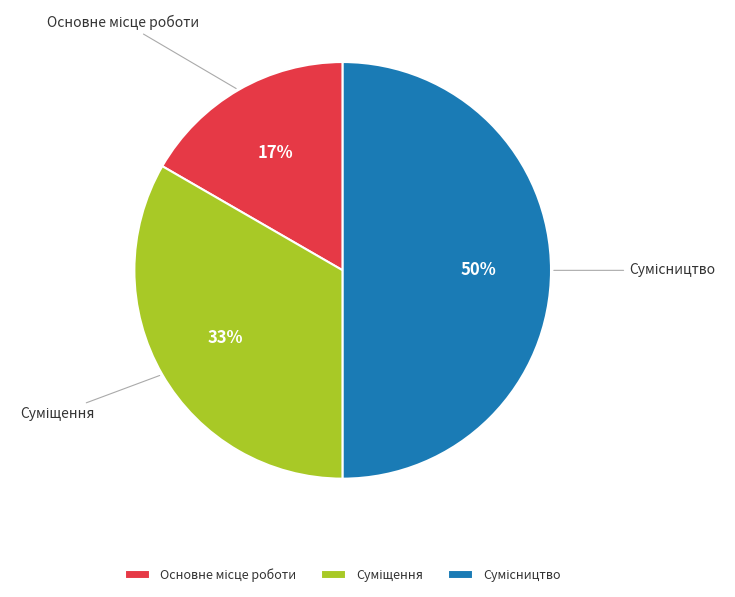

To the nearest percent, what is the average slice percentage?

33%